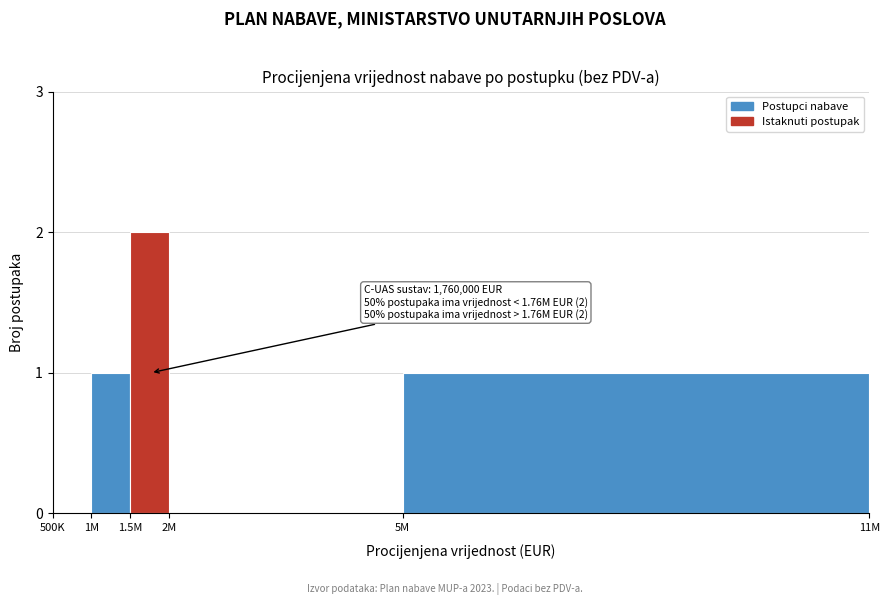

Reading left to right, extract all data points from this chart.

500K=0	1M=1	1.5M=2	2M=0	5M=1